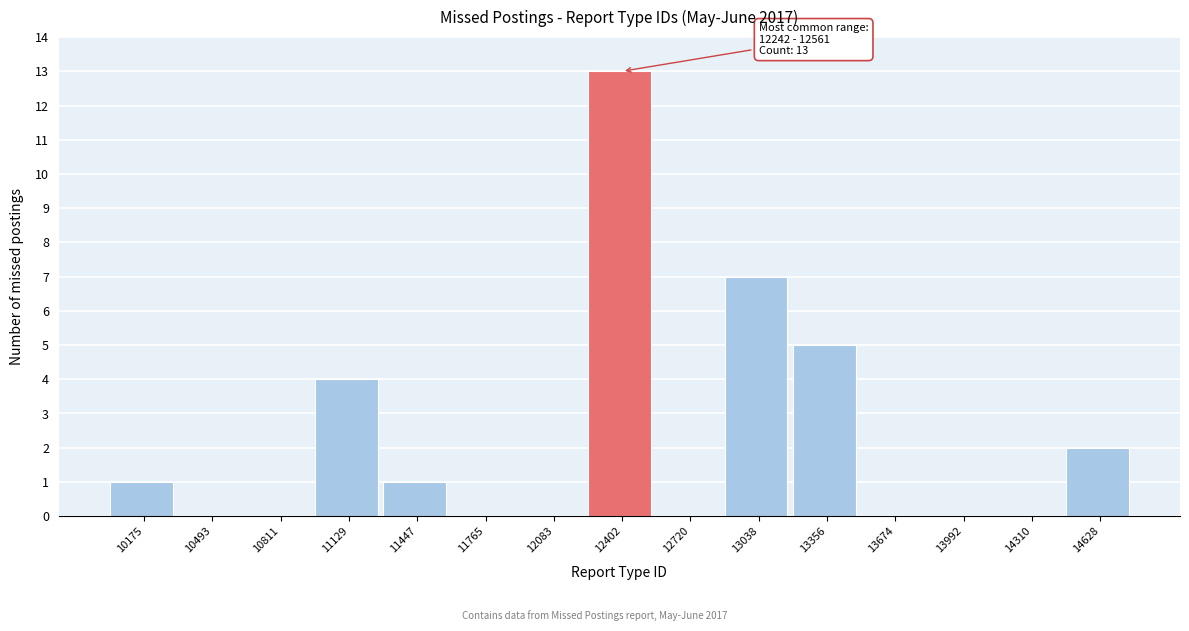

Which range on the x-axis has the tallest bar?

12250 to 12550